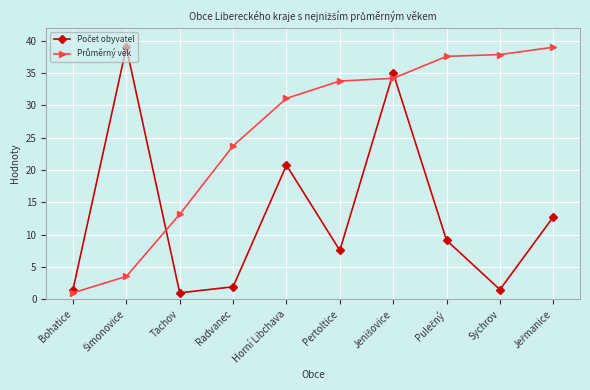

What is the spread (max minus min) of values at Pertoltice?

26.2